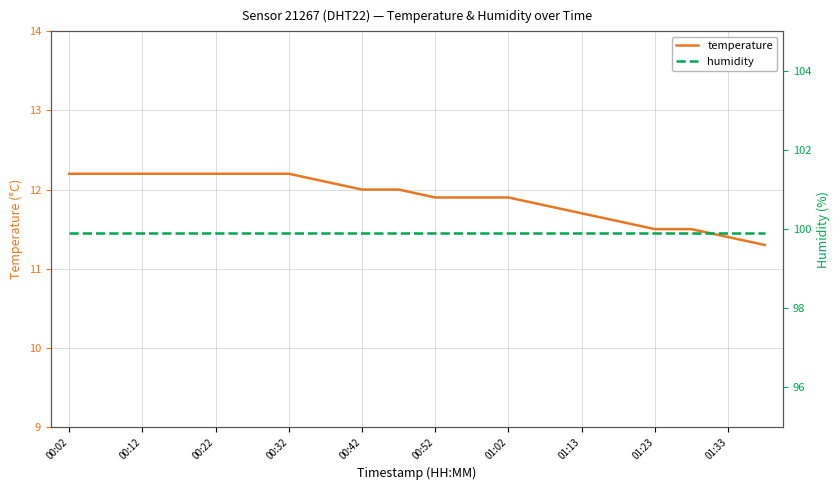

True or false: temperature has a value of 20.7 at 00:02.

False